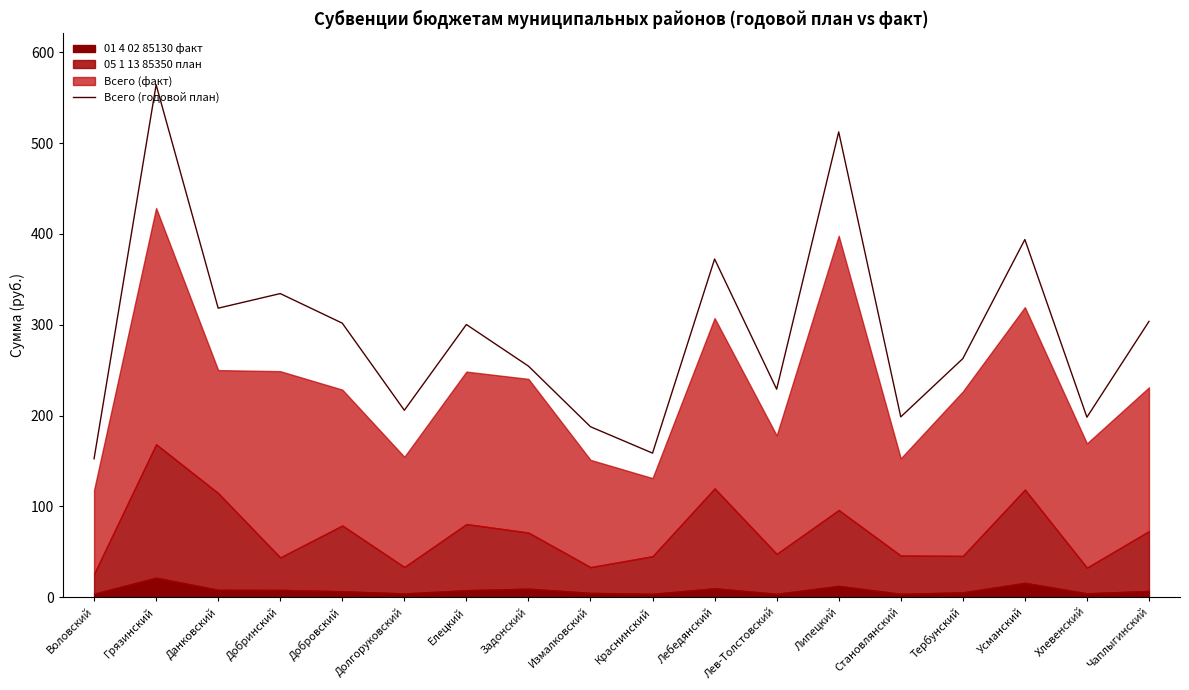

How many points are lower than both their immediate neighbors (excluding endpoints)?

6